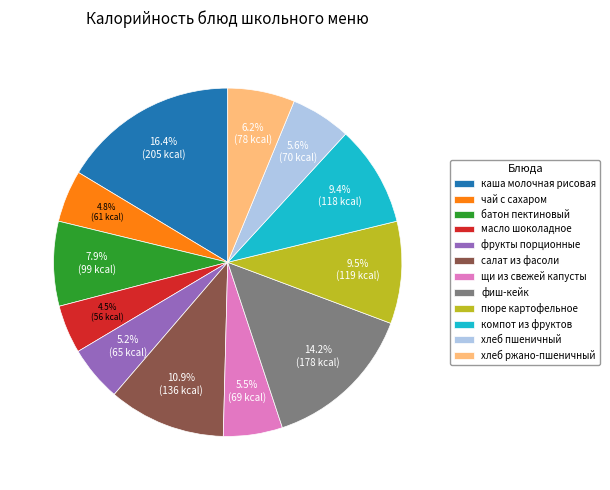

Which slice is the largest?

каша молочная рисовая